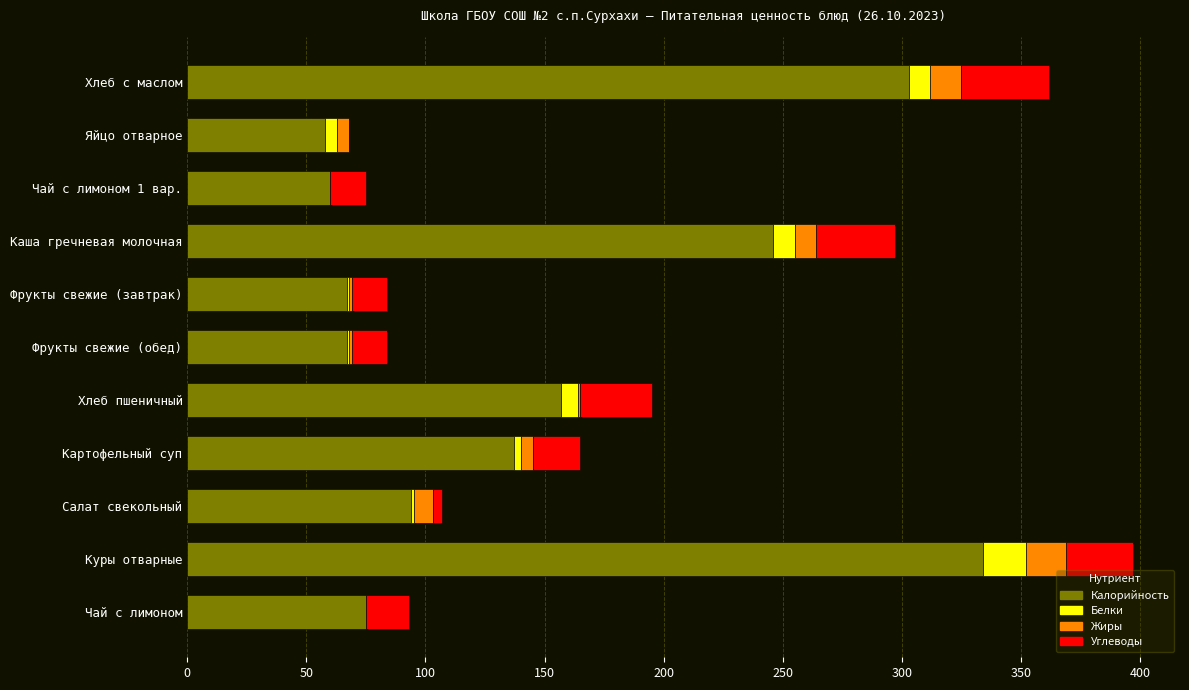

What is the total value across all series at Куры отварные?

397